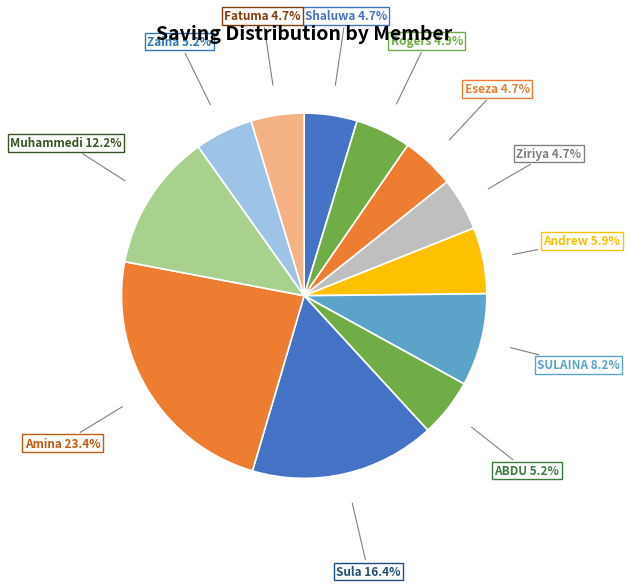

How many segments does this pie chart have?

12